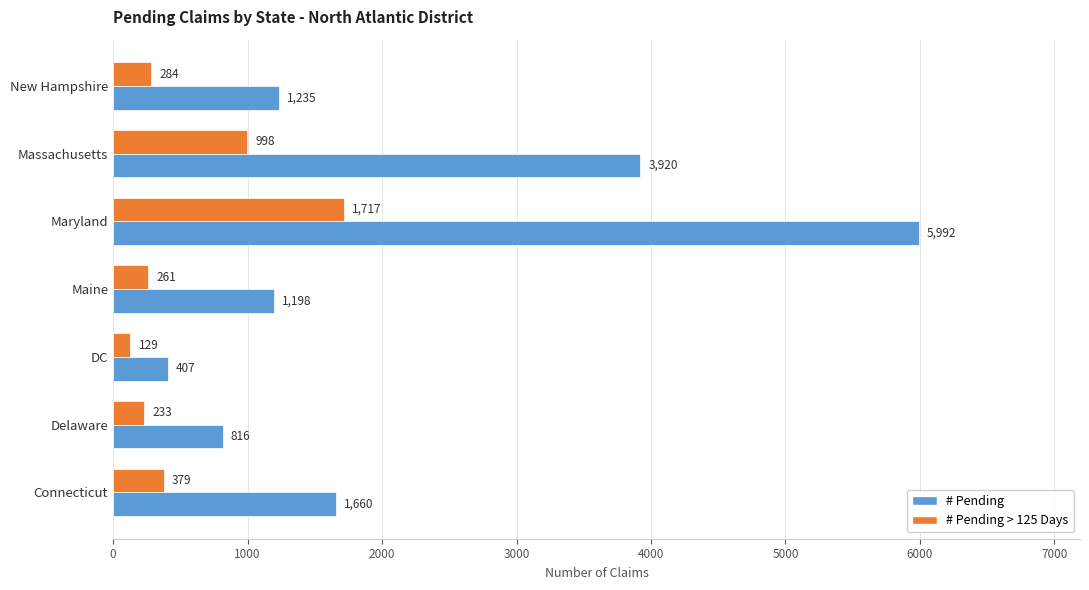

What is the sum of all # Pending > 125 Days values?

4001